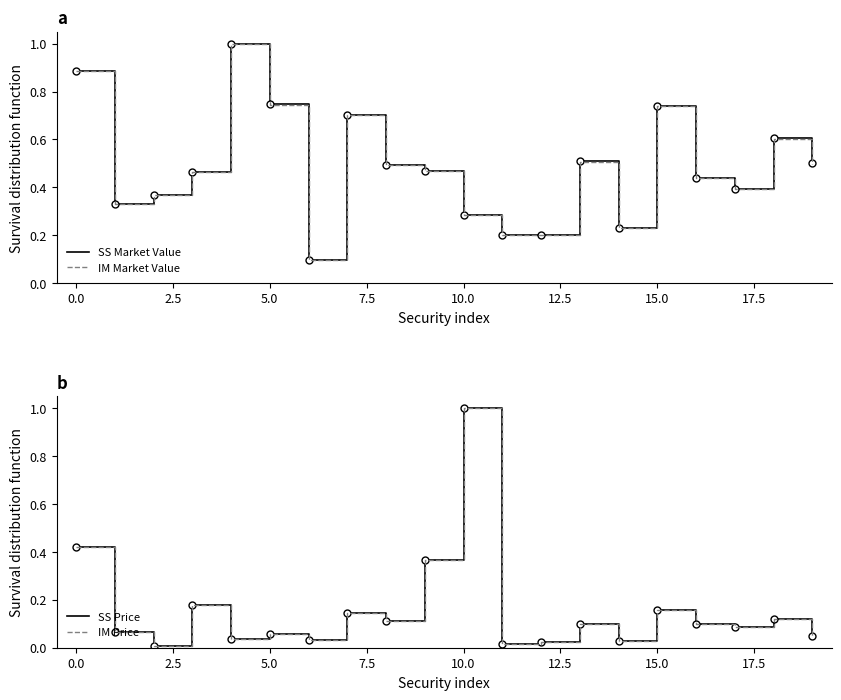

How many times do IM Market Value and SS Price cross each other?

2